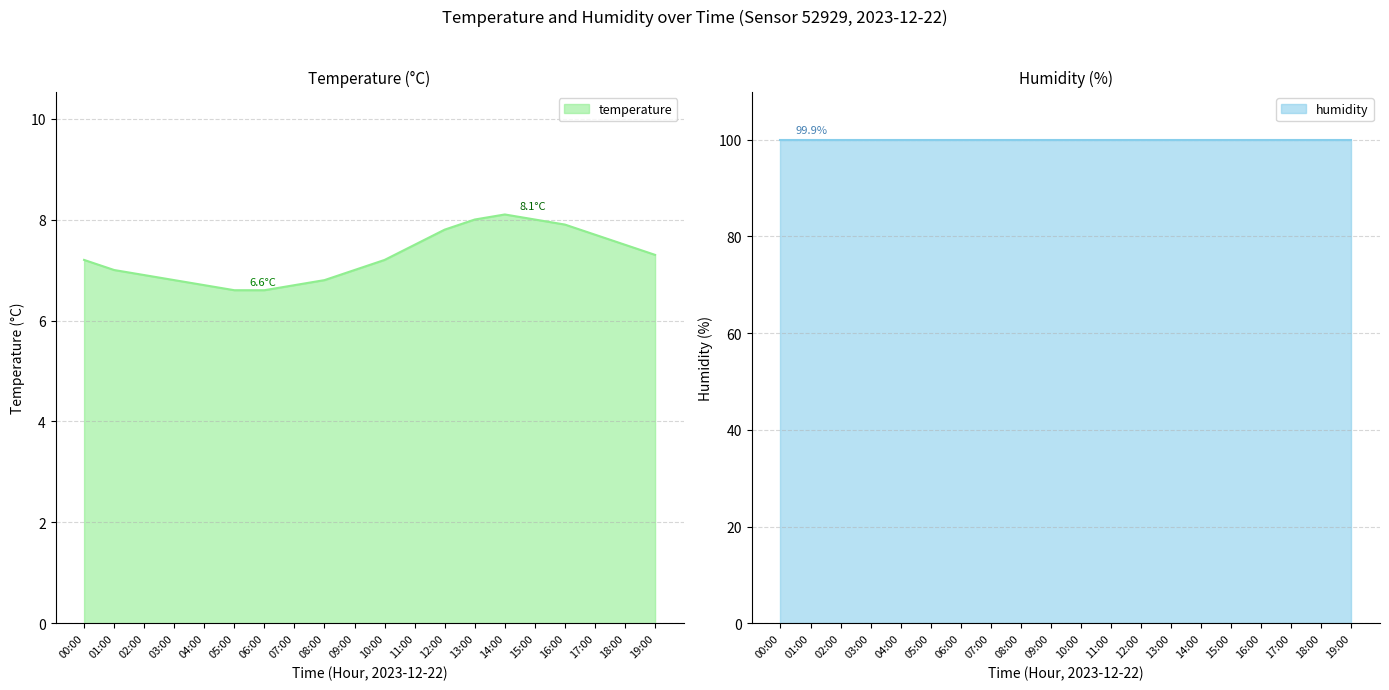

How many series are shown in this chart?

1